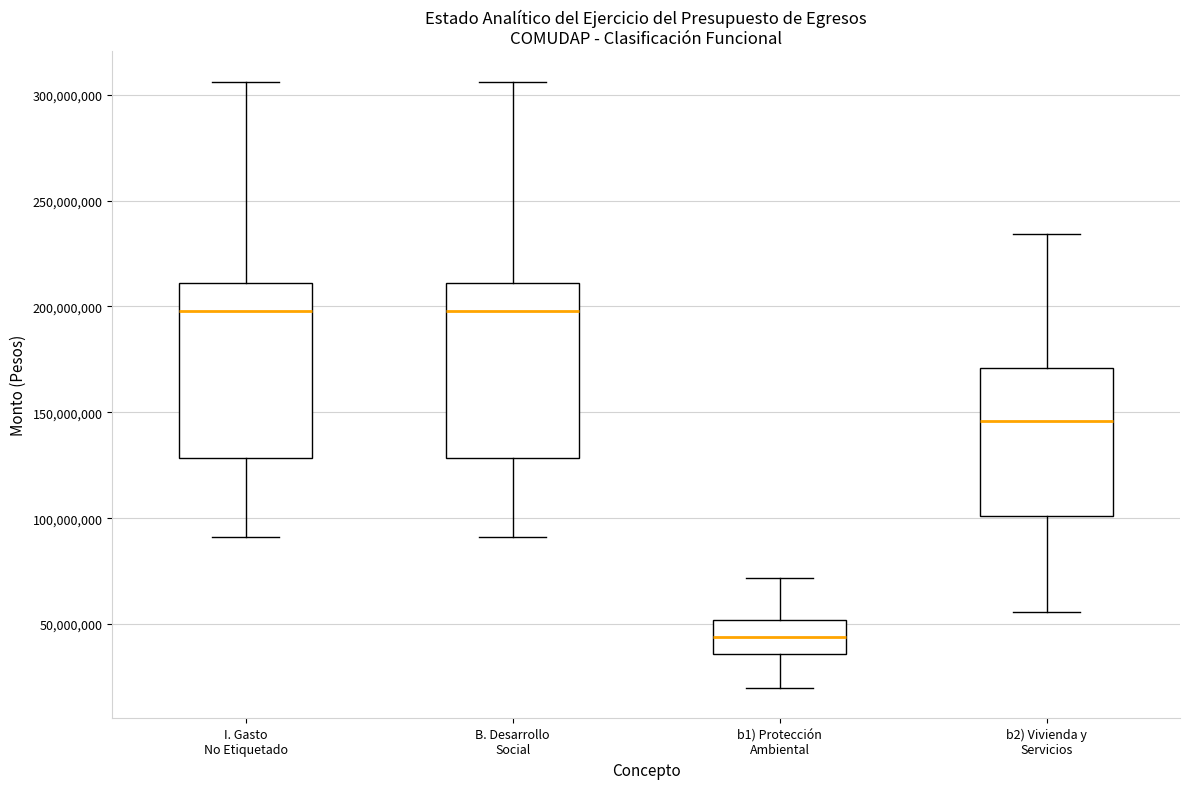

Reading left to right, read every box against the y-axis: the position of its median line, the range the box covers, and the ends of its whiskers. The values are not printed on the chart, so give them approximately, as read against the axis.

I. Gasto No Etiquetado: median 200000000, box 130000000 to 210000000, whiskers 90000000 to 305000000
B. Desarrollo Social: median 200000000, box 130000000 to 210000000, whiskers 90000000 to 305000000
b1) Protección Ambiental: median 45000000, box 35000000 to 50000000, whiskers 20000000 to 70000000
b2) Vivienda y Servicios: median 145000000, box 100000000 to 170000000, whiskers 55000000 to 235000000